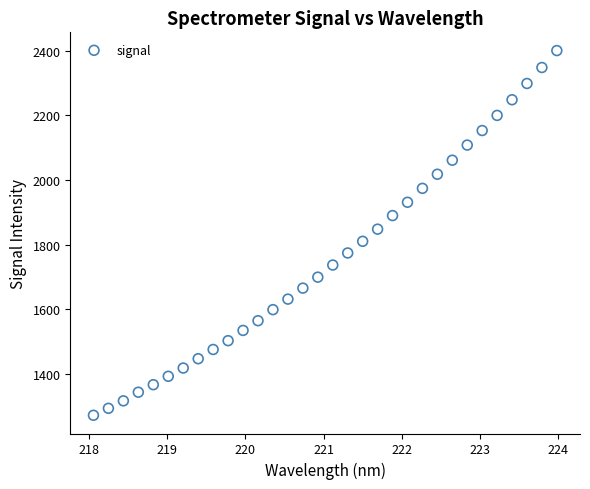

What is the range of X values (max minus min)?

5.9